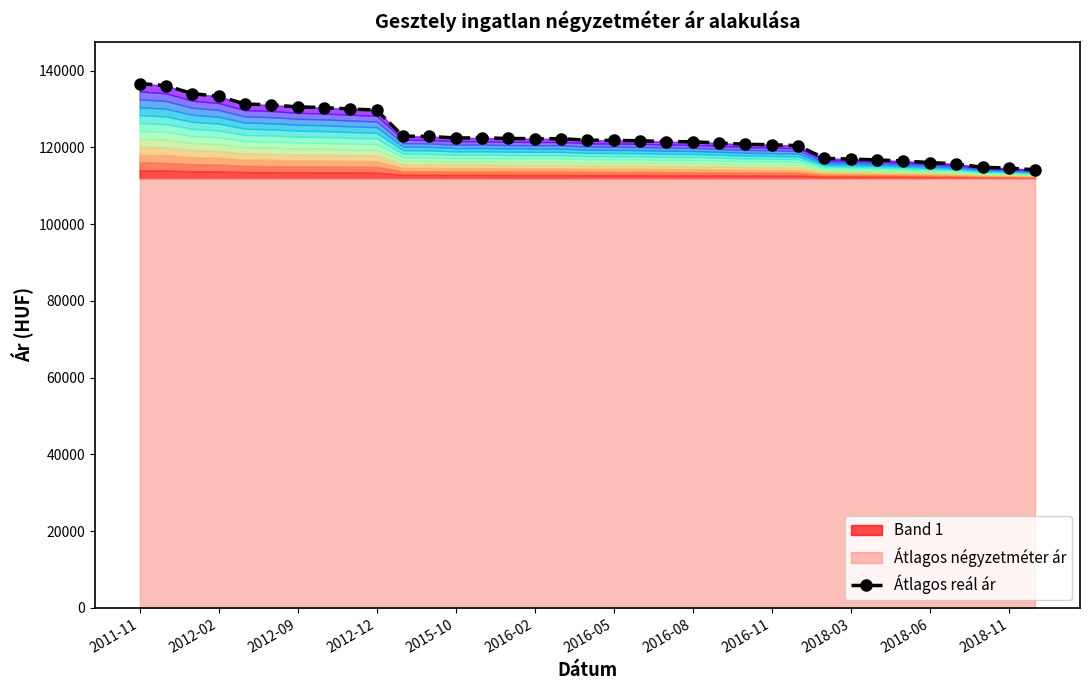

The value at 2018-11 is 208150. True or false?

False